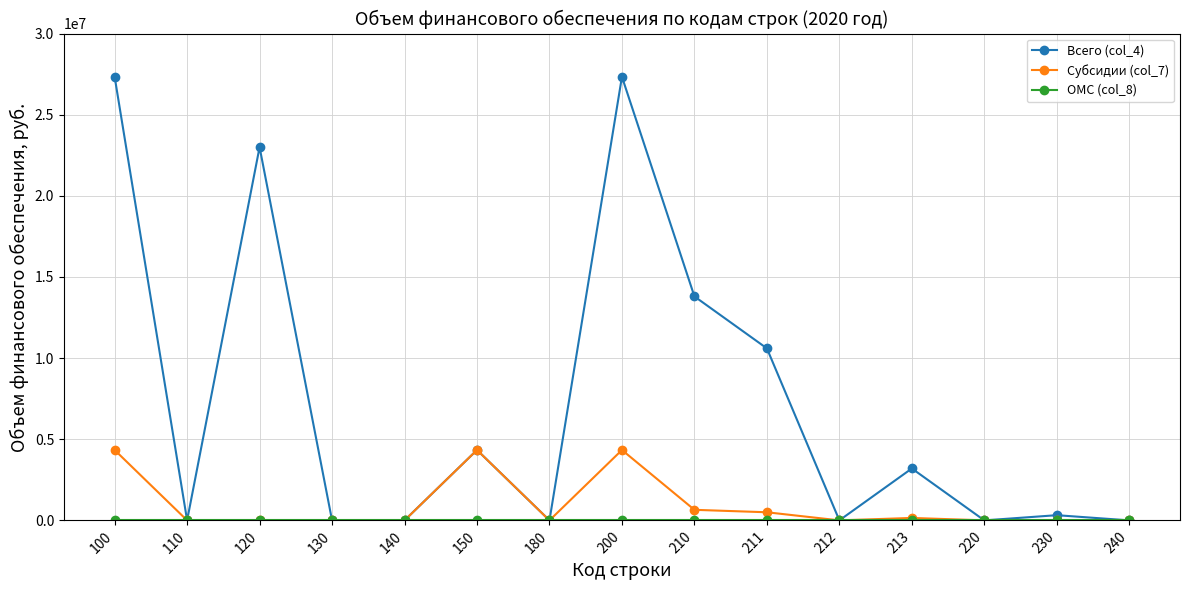

Which series has the largest total across all categories?

Всего (col_4)